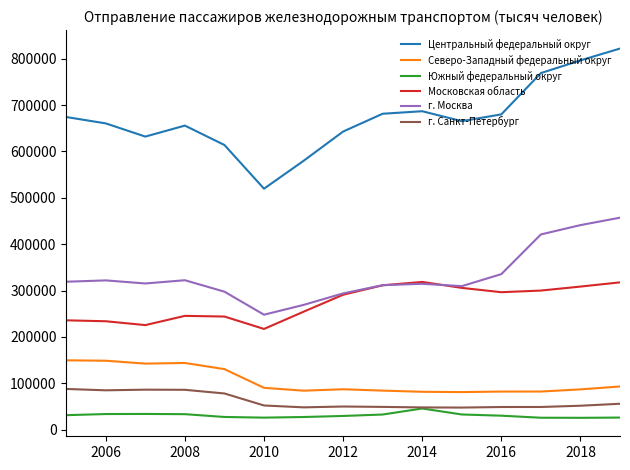

List the series in order of their peak value, highest first.

Центральный федеральный округ, г. Москва, Московская область, Северо-Западный федеральный округ, г. Санкт-Петербург, Южный федеральный округ